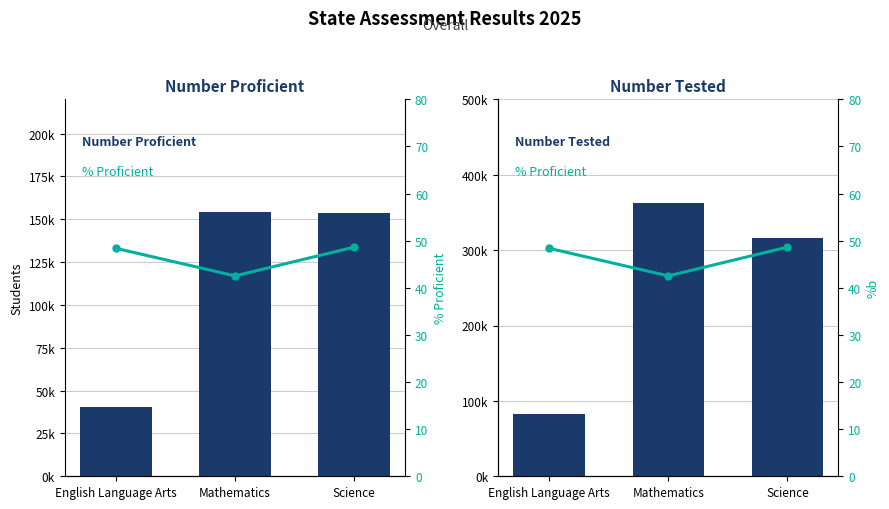

What are all the series names shown in the legend?

Number Proficient, Number Tested, % Proficient